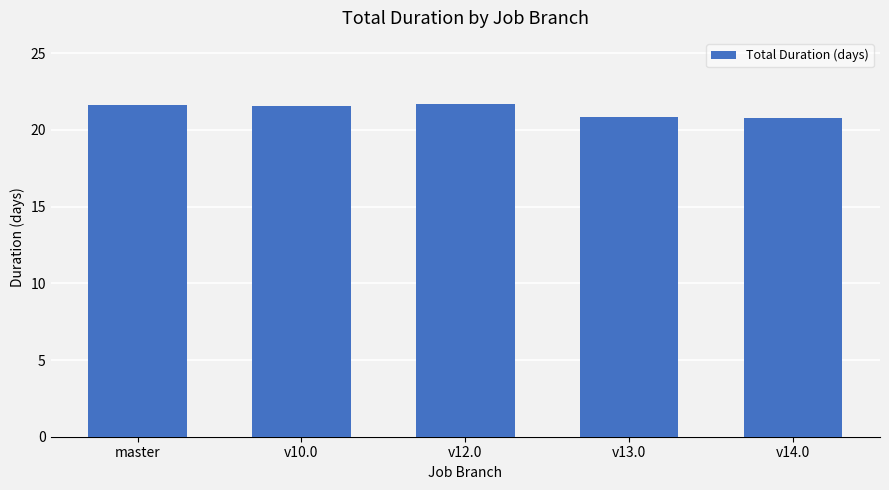

What is the sum of the values at master and v12.0?

43.3